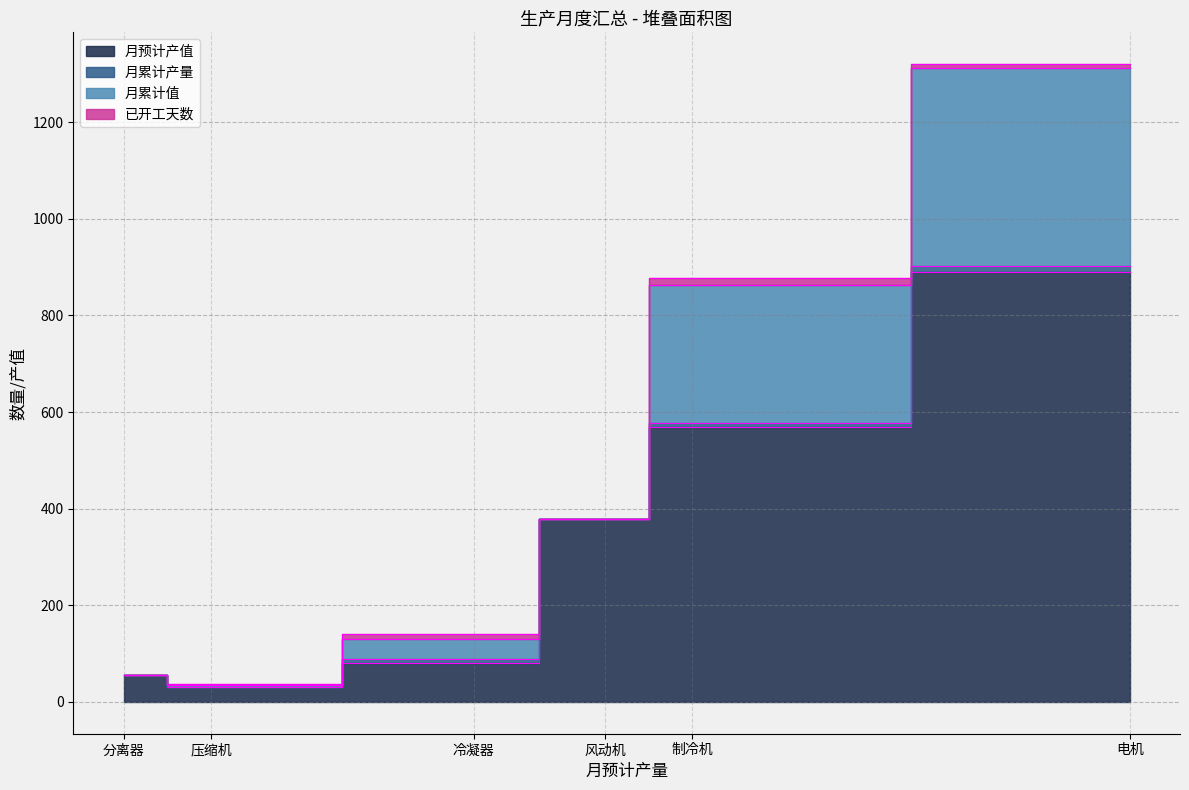

List the labels in order of 月预计产值 value, smallest first.

压缩机, 分离器, 冷凝器, 风动机, 制冷机, 电机